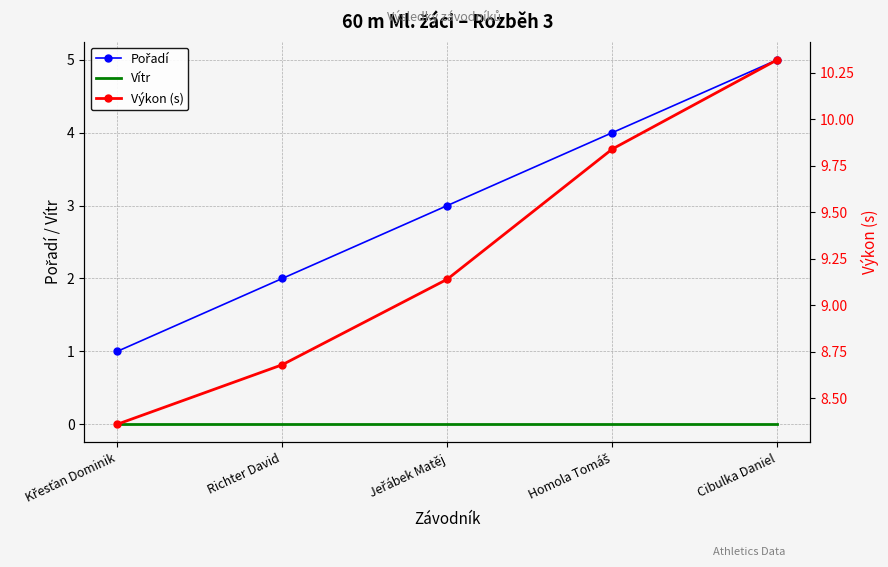

What is the difference between the maximum and second lowest values in the Výkon (s) series?

1.6